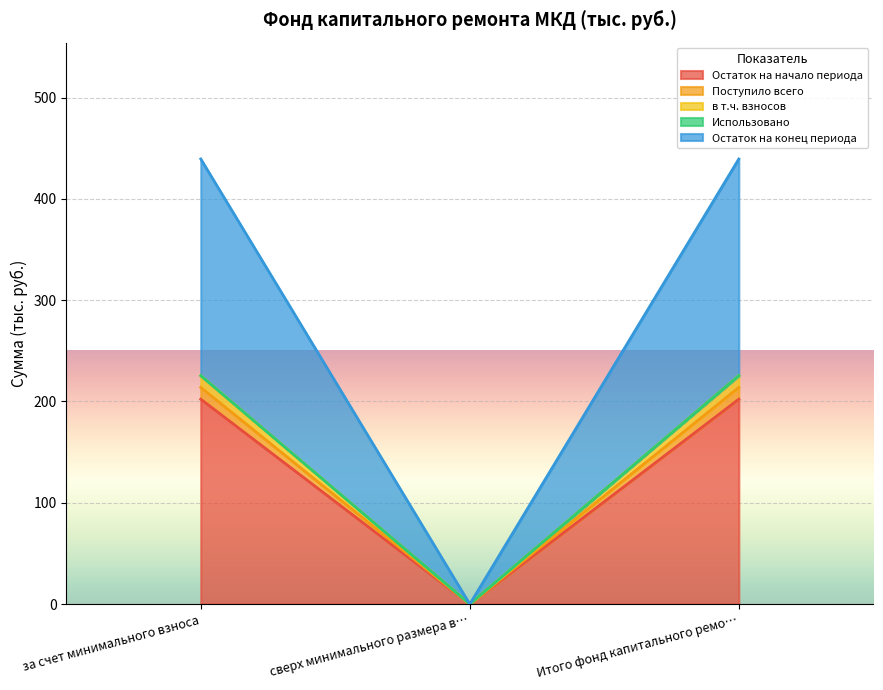

What is the value of the Остаток на конец периода point at the 1st from the left?

439.3